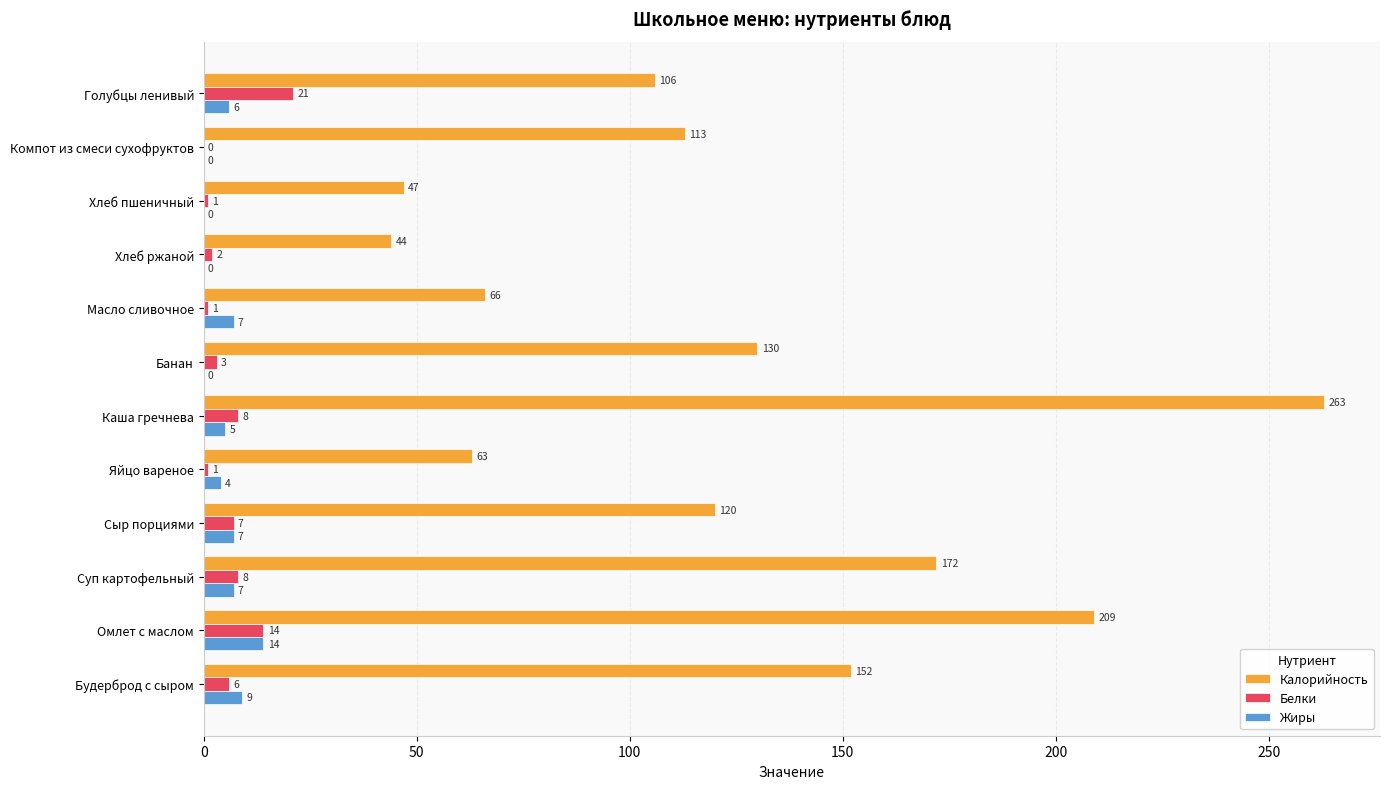

How many categories are shown in the chart?

12